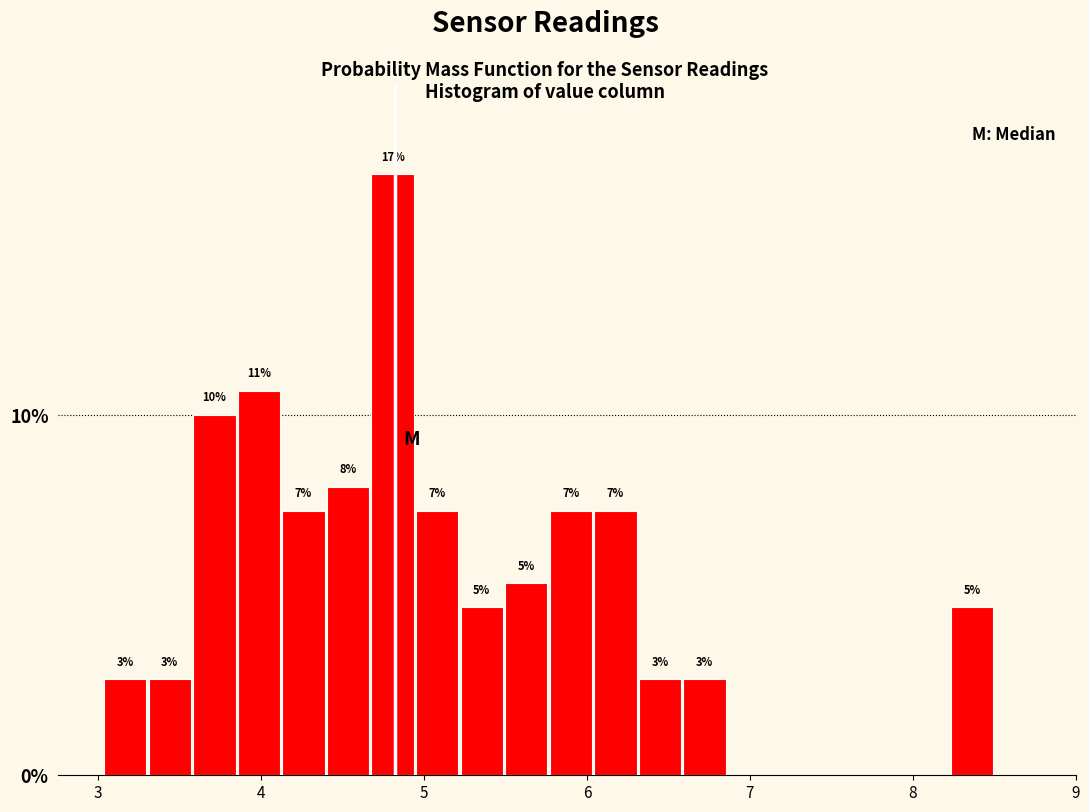

Read against the x-axis, roughly where is the centre of the tallest bar?

4.8